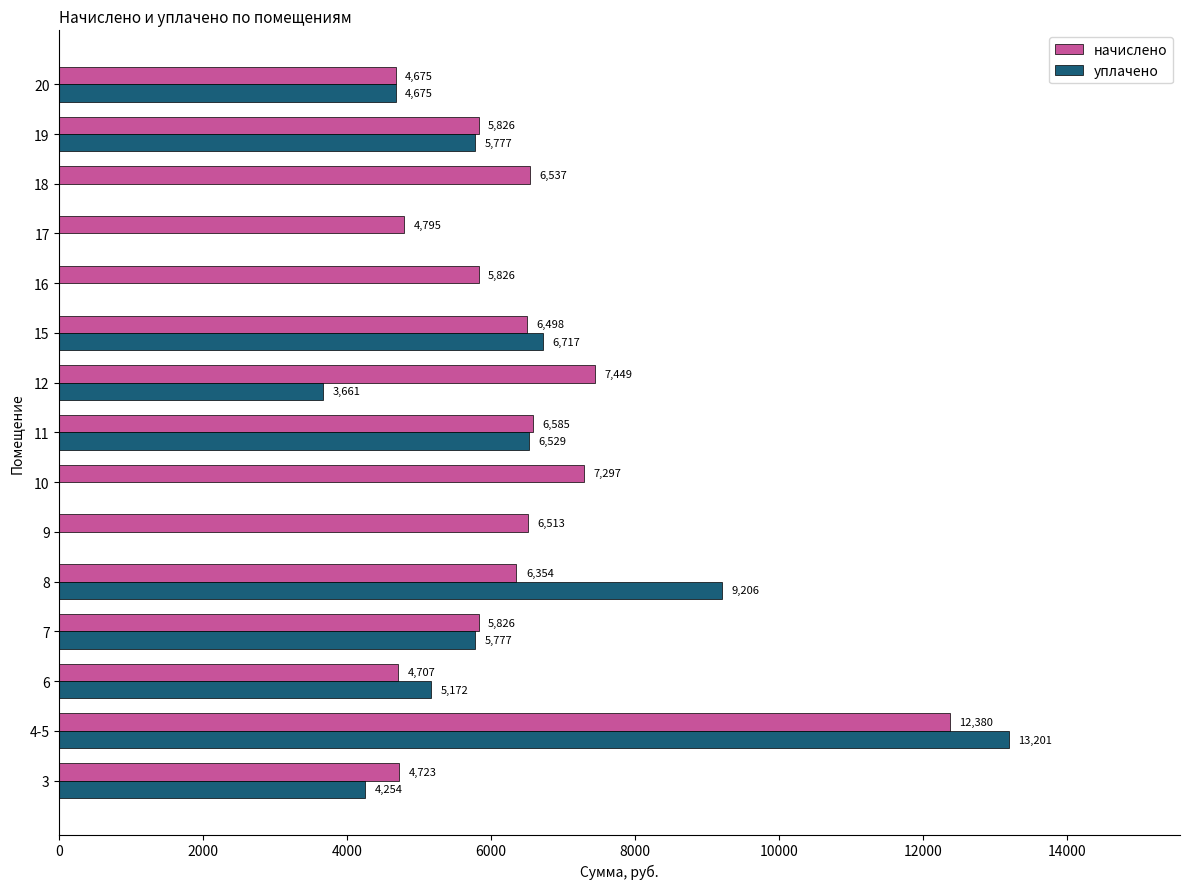

Which series changed the most between 18 and 20?

уплачено